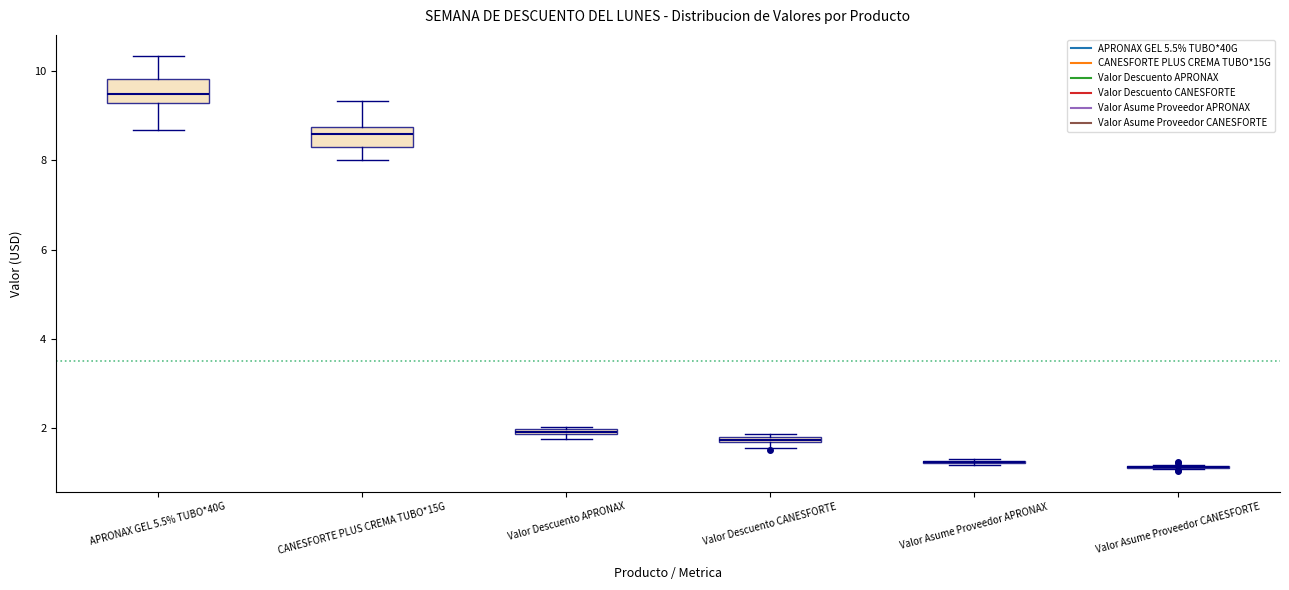

Where is the upper edge of the box for Valor Descuento CANESFORTE on the y-axis? The values are not printed on the chart, so give them approximately, as read against the axis.

1.8